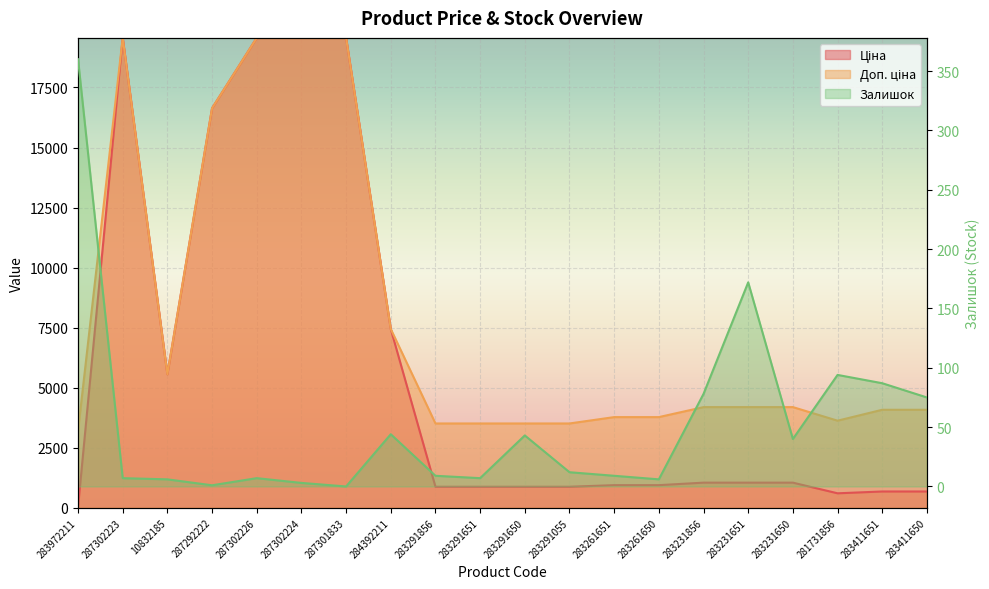

What is the value of the Ціна point at the 11th from the left?

878.0